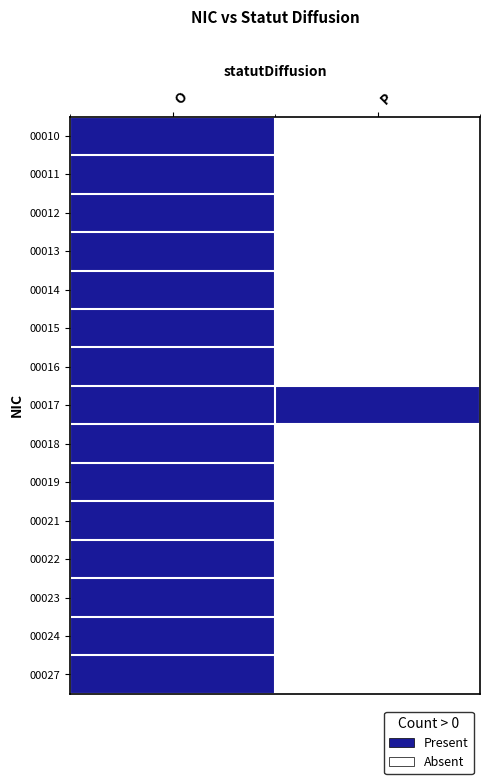

Which series has the largest total across all categories?

00017